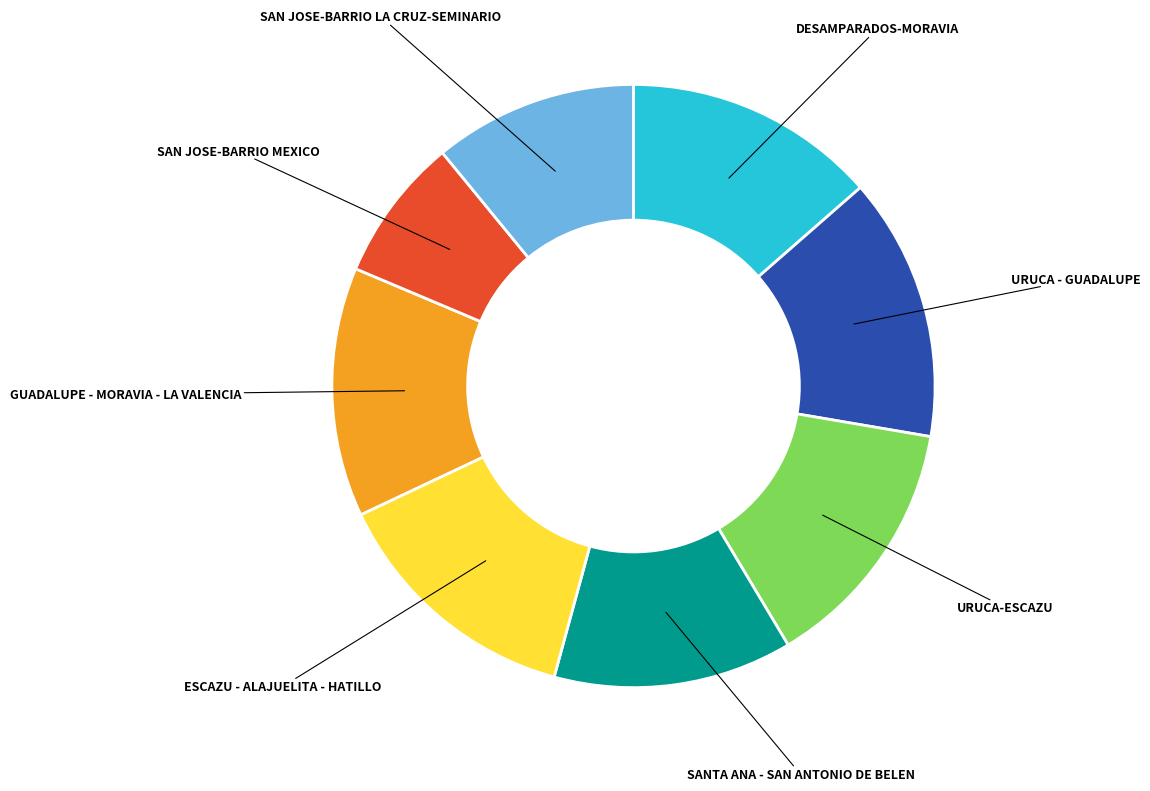

Does any single category account for the majority?

No